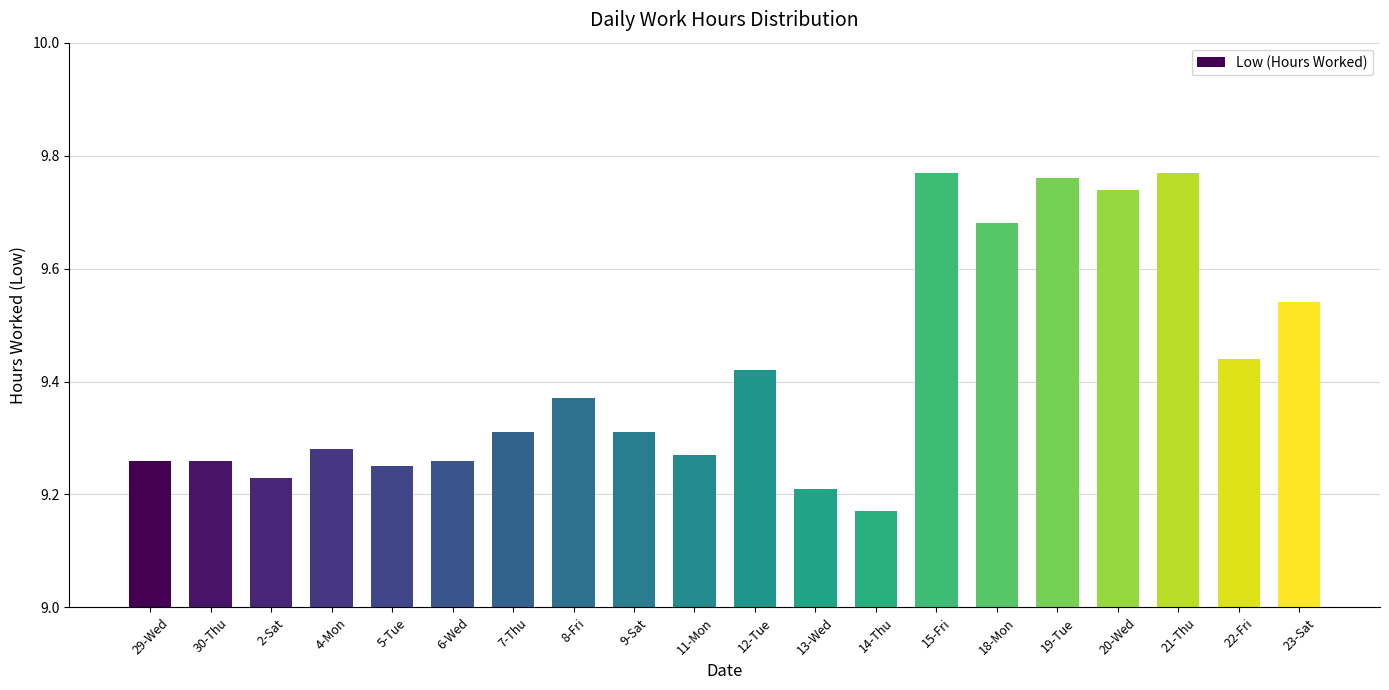

At which label is the value closest to 9?

14-Thu